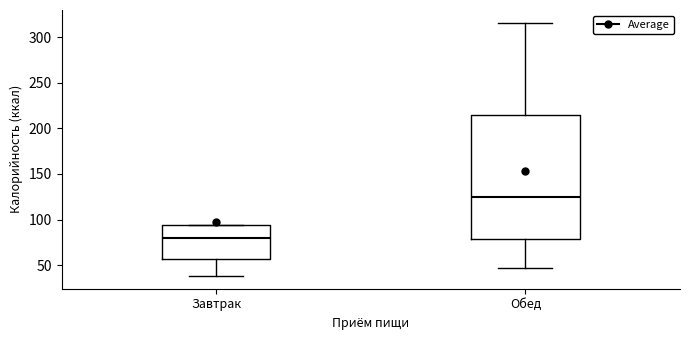

Reading left to right, transcribe this box plot: for each box, give where its median line is, the range the box spans, and where its two whiskers end, as read against the y-axis. The values are not printed on the chart, so give them approximately, as read against the axis.

Завтрак: median 80, box 55 to 95, whiskers 40 to 95
Обед: median 125, box 80 to 215, whiskers 45 to 315